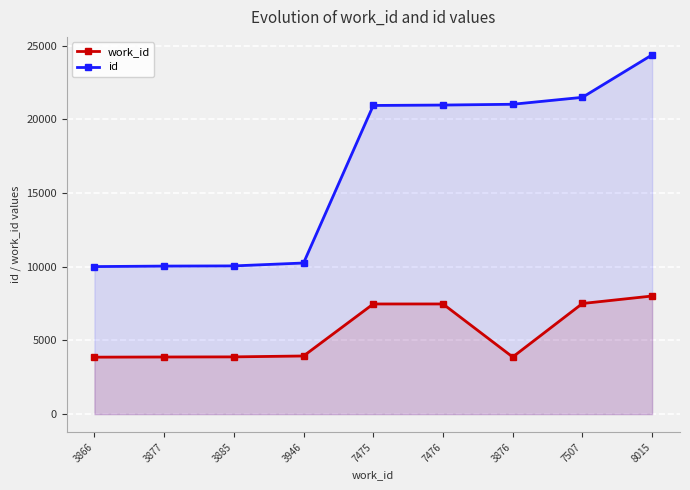

Reading left to right, what are all the values shown in this chart?

work_id: 3866=3866	3877=3877	3885=3885	3946=3946	7475=7475	7476=7476	3876=3876	7507=7507	8015=8015
id: 3866=10012	3877=10046	3885=10058	3946=10255	7475=20945	7476=20973	3876=21026	7507=21496	8015=24379